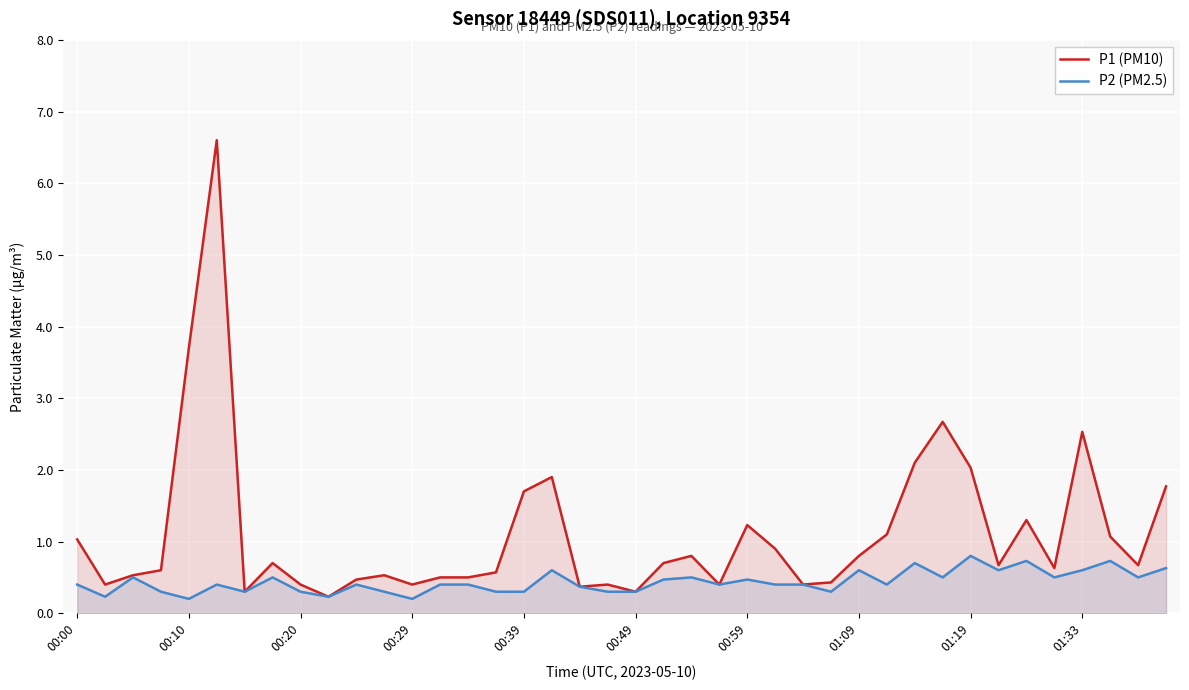

List the series in order of their peak value, lowest first.

P2 (PM2.5), P1 (PM10)